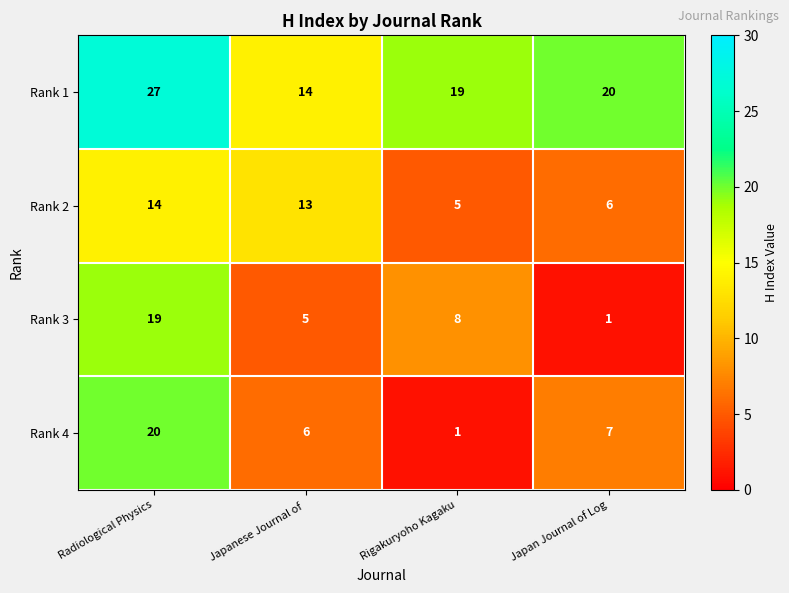

At which label does Rank 4 first exceed 7?

Radiological Physics